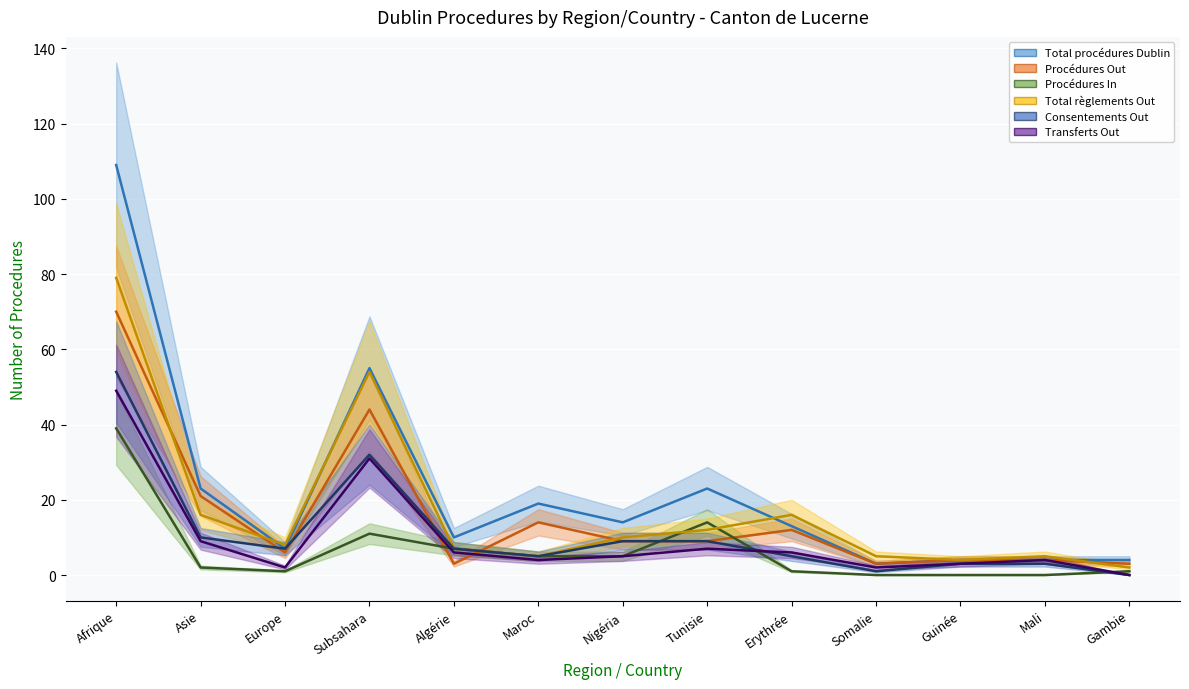

True or false: Procédures Out and Total règlements Out intersect in this chart.

True